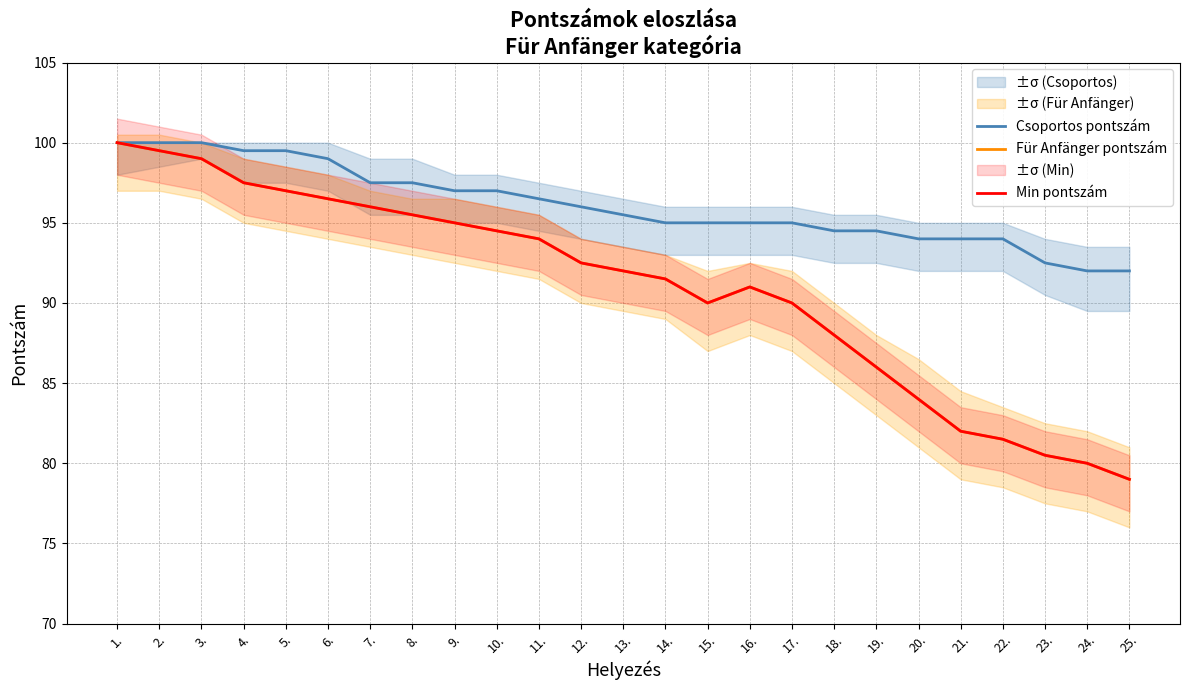

The value of Min pontszám at 19. is 86.0. True or false?

True